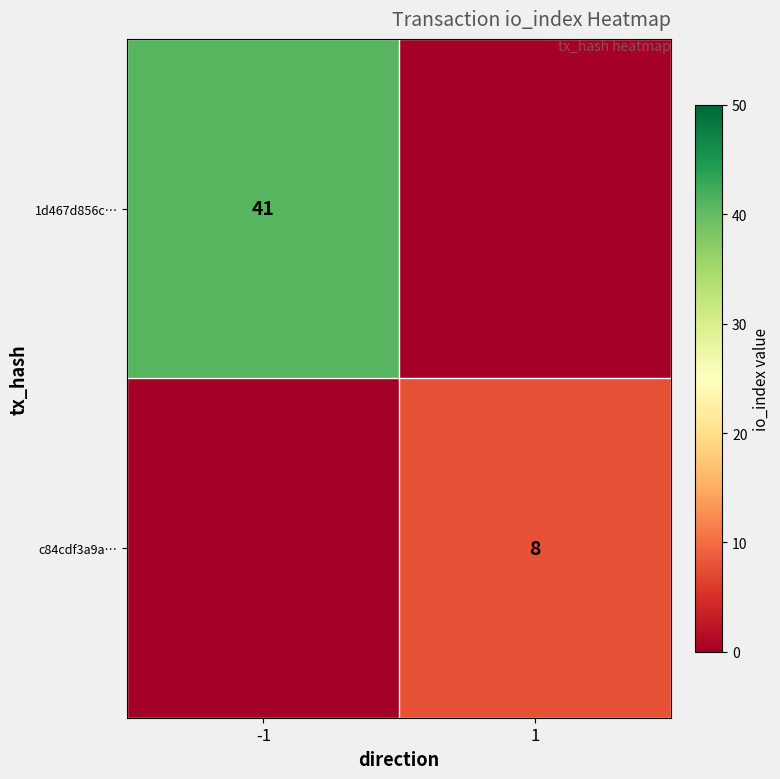

Is it true that 1d467d856c… equals 41 at -1?

True